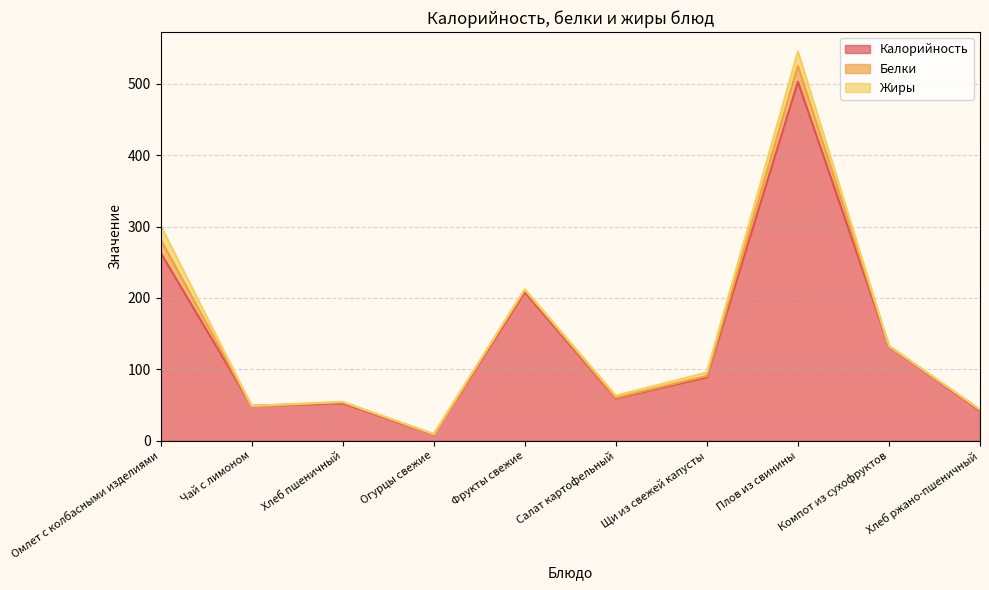

True or false: Калорийность and Жиры cross at least once.

False